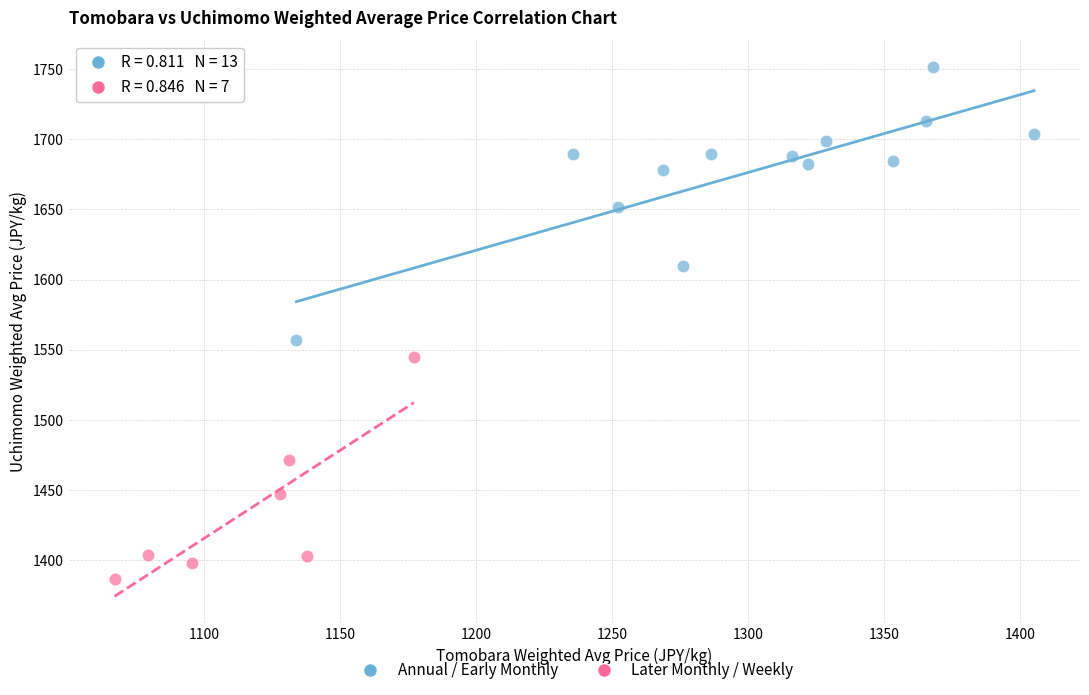

Which series contains the highest Y value?

Annual / Early Monthly